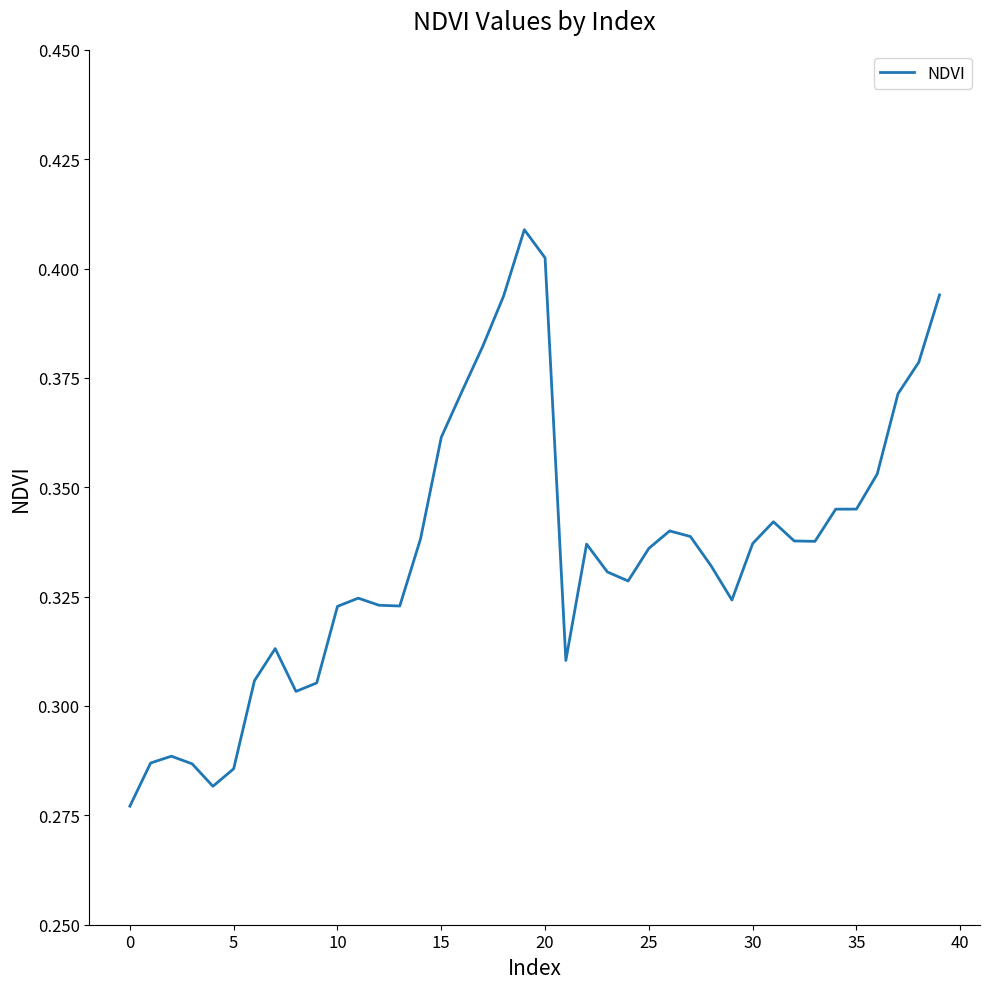

How many lines are shown in the chart?

1